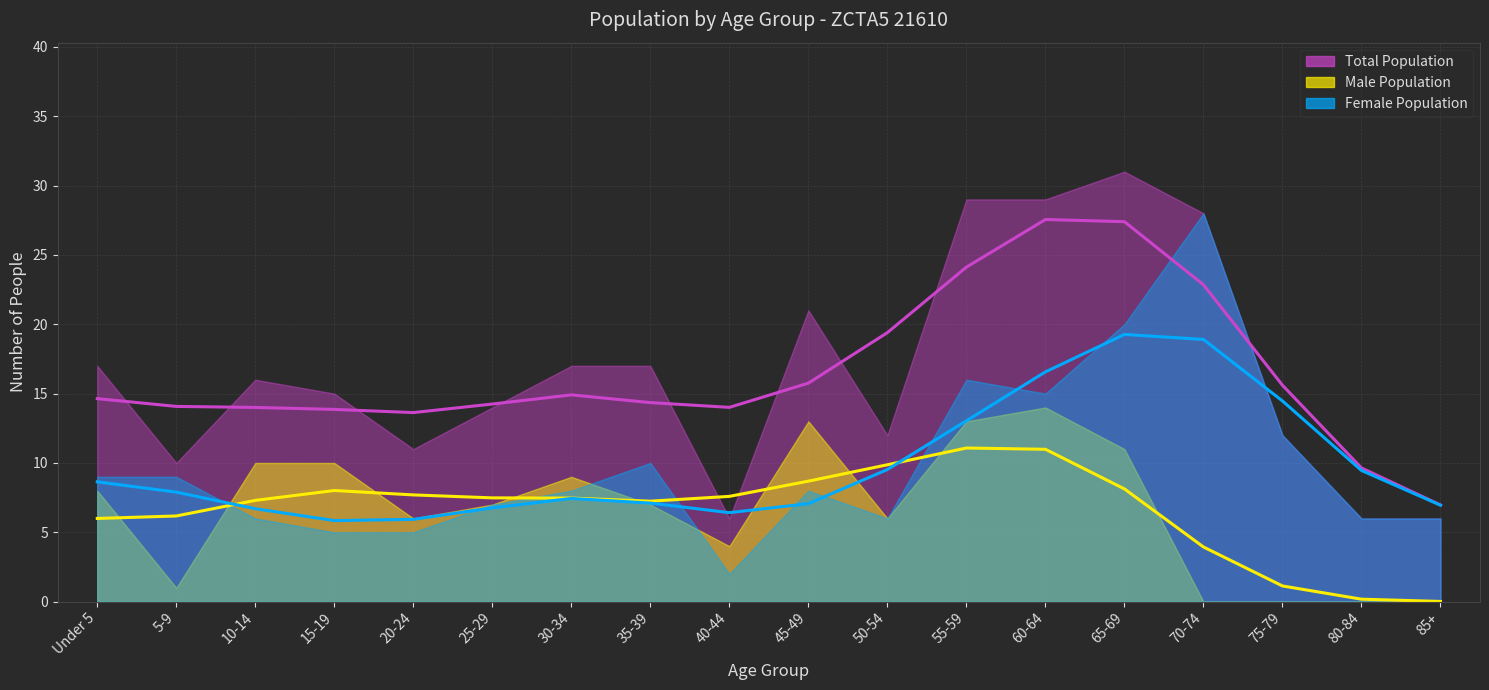

What is the sum of all Total Population values?

297